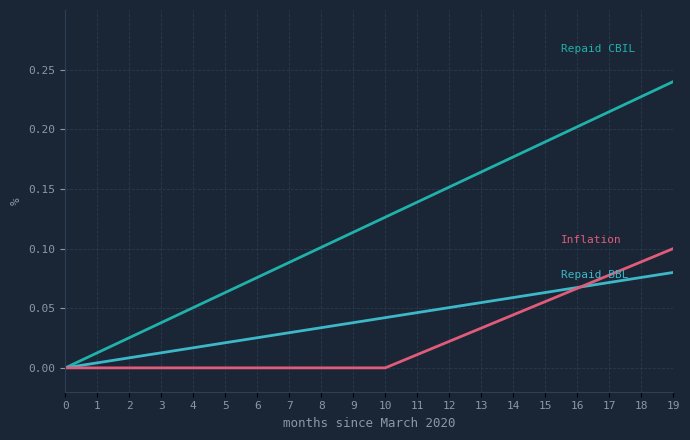

At which category is the sum across all series the highest?

19